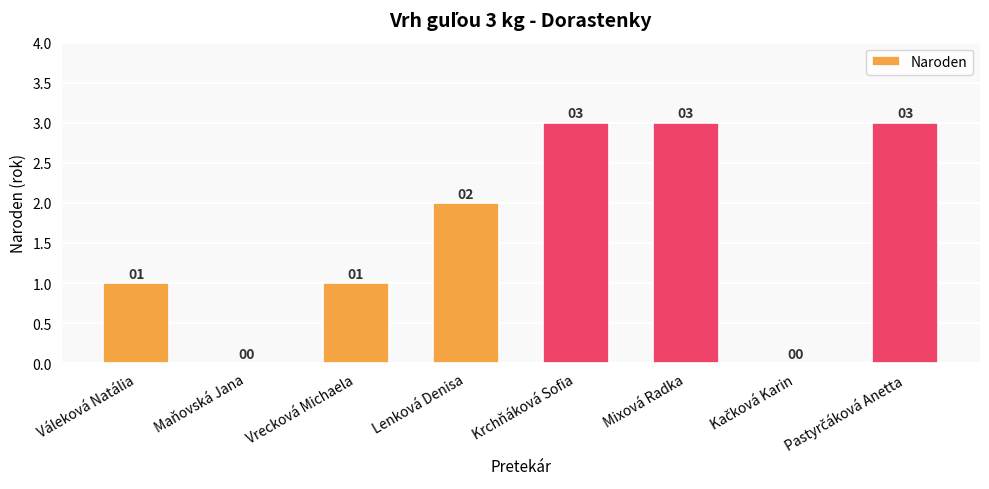

What is the maximum value shown in the chart?

3